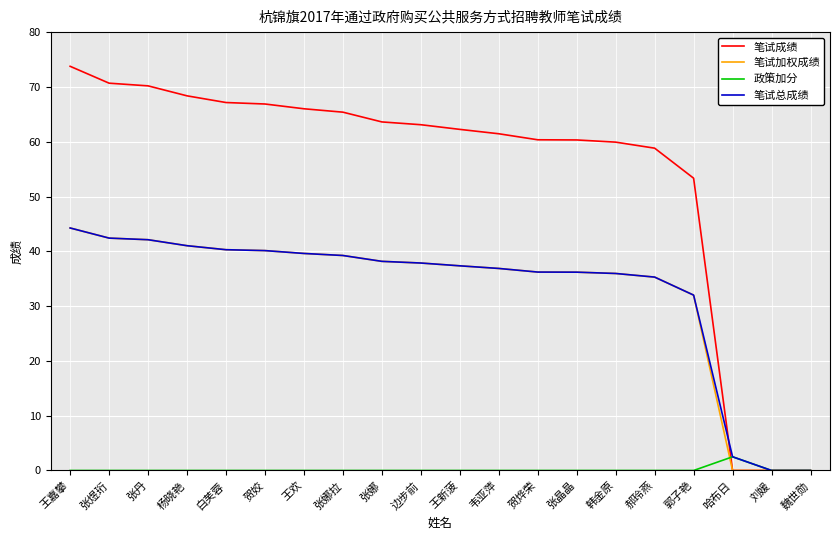

What is the highest value of the 笔试总成绩 series?

44.3